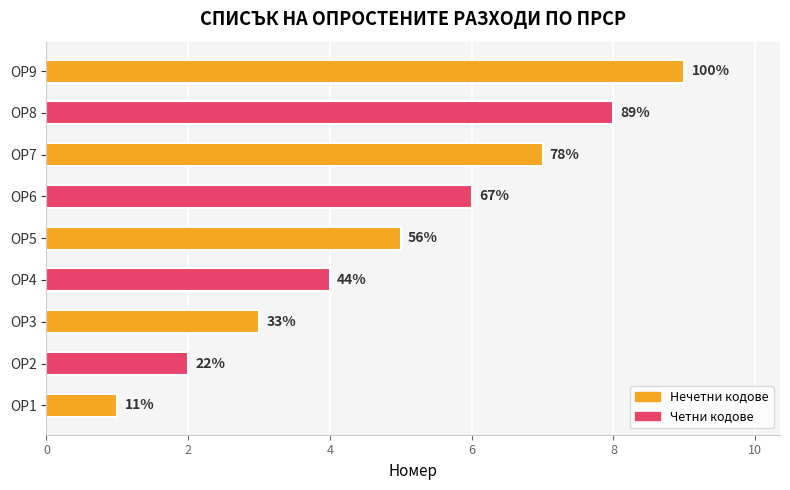

What is the sum of all values?

45